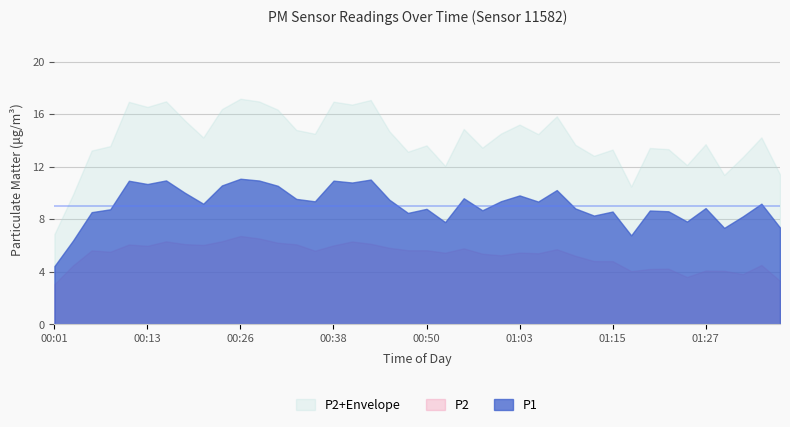

Which series has the largest range (max minus min)?

P2+Envelope